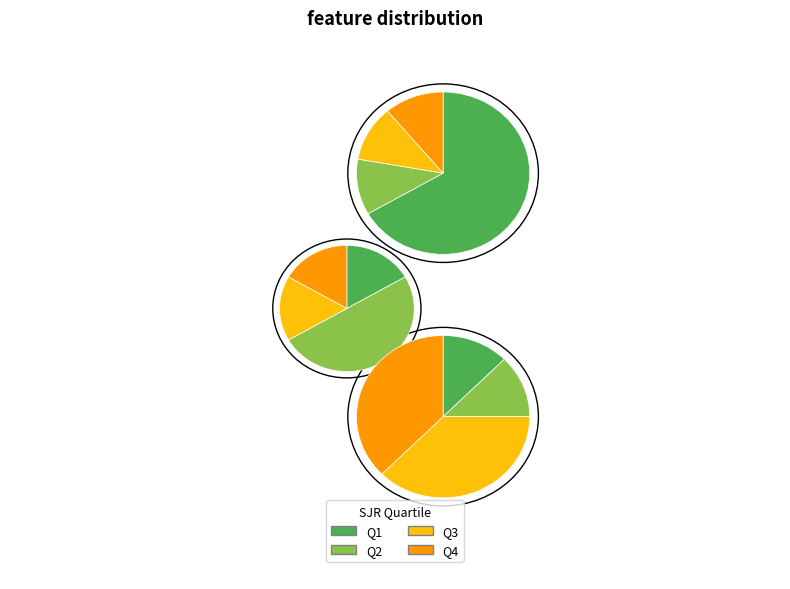

Combined, do Q3 and Q1 account for over 50%?

Yes